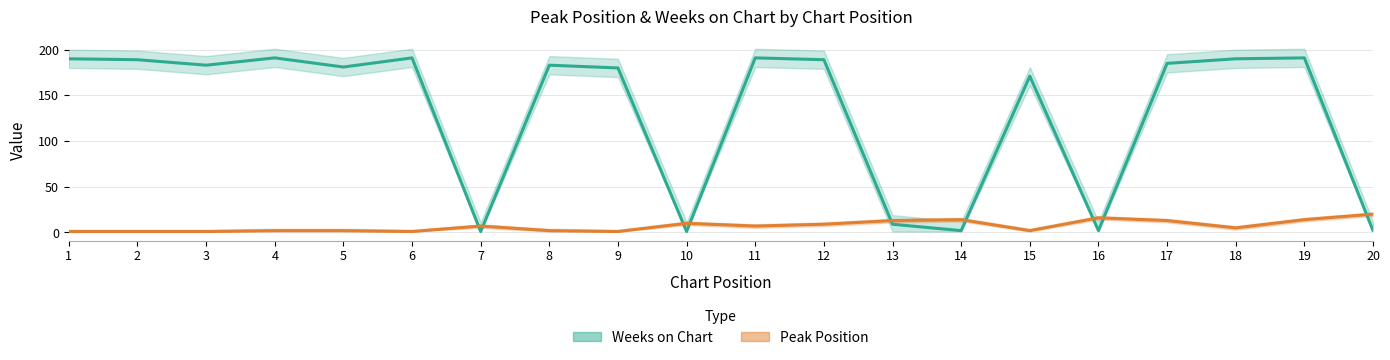

List the series in order of their overall mean, highest first.

Weeks on Chart, Peak Position